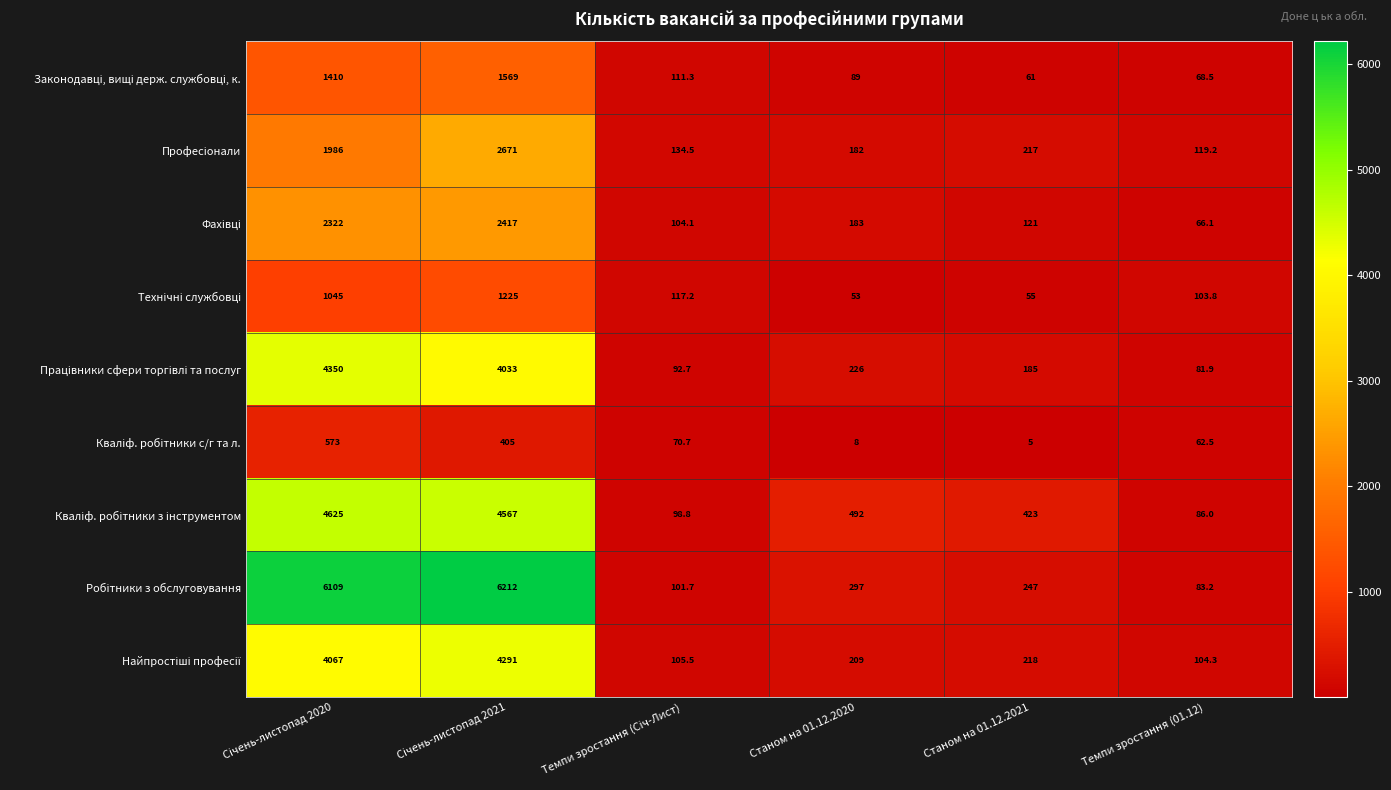

What is the total value across all series at Станом на 01.12.2020?

1739.0